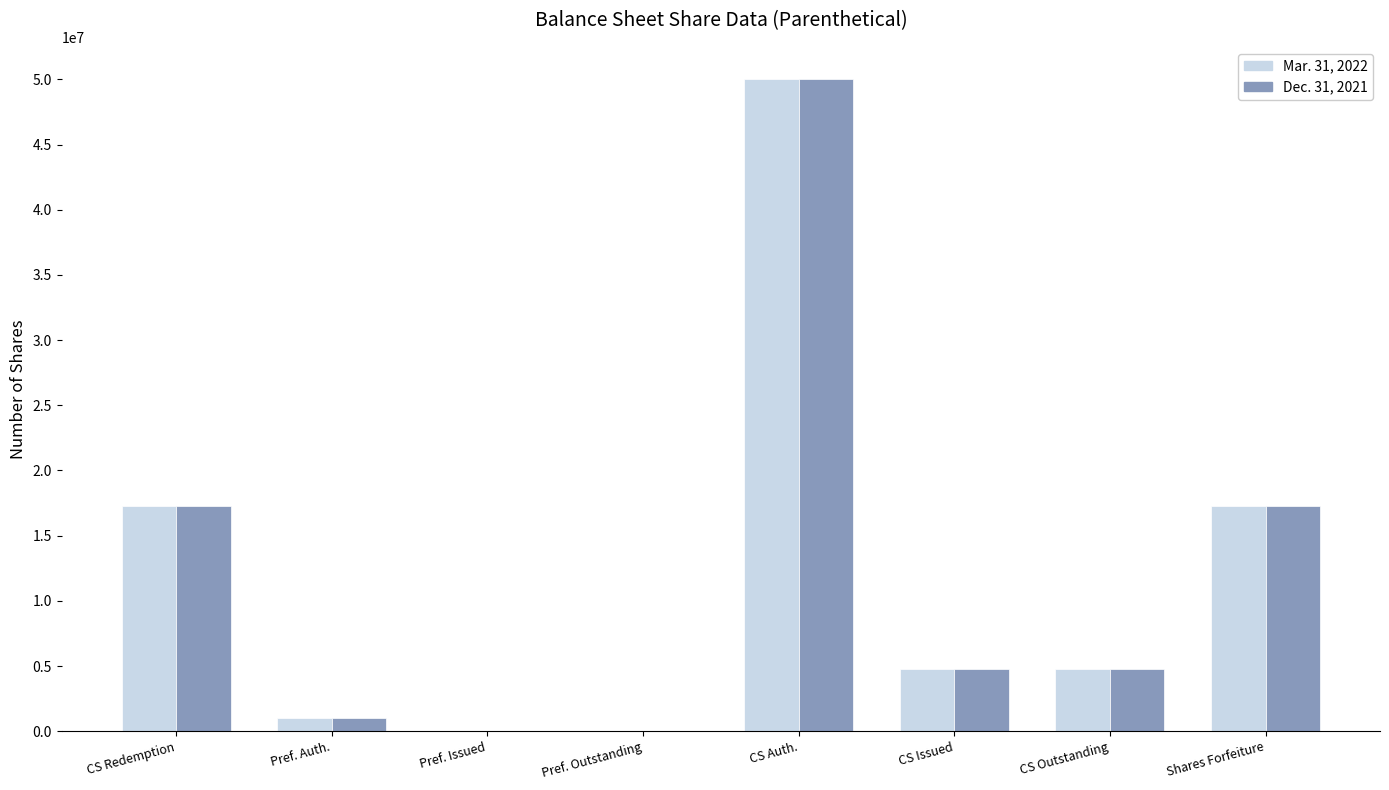

How many categories are shown in the chart?

8